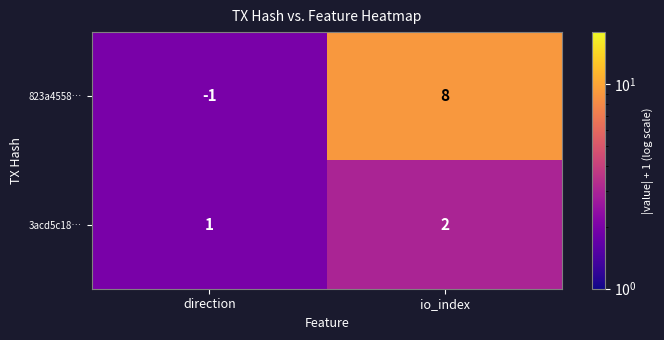

Reading left to right, transcribe all the data shown in this chart.

823a4558…: direction=-1	io_index=8
3acd5c18…: direction=1	io_index=2